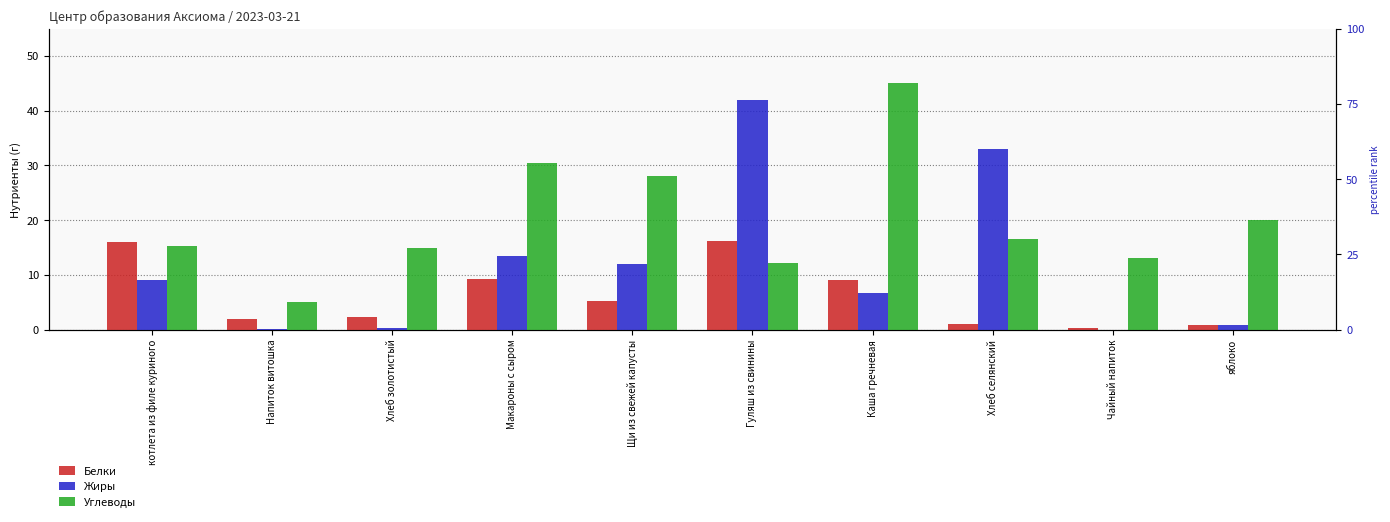

Read the Белки value at Хлеб селянский.

1.0